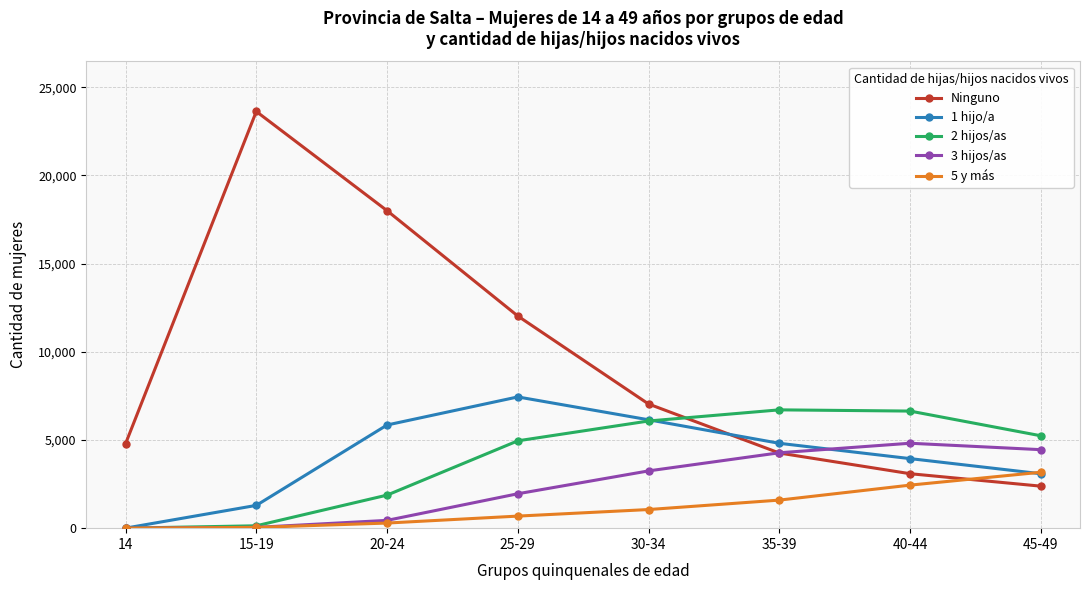

The value of 1 hijo/a at 20-24 is 5849. True or false?

True